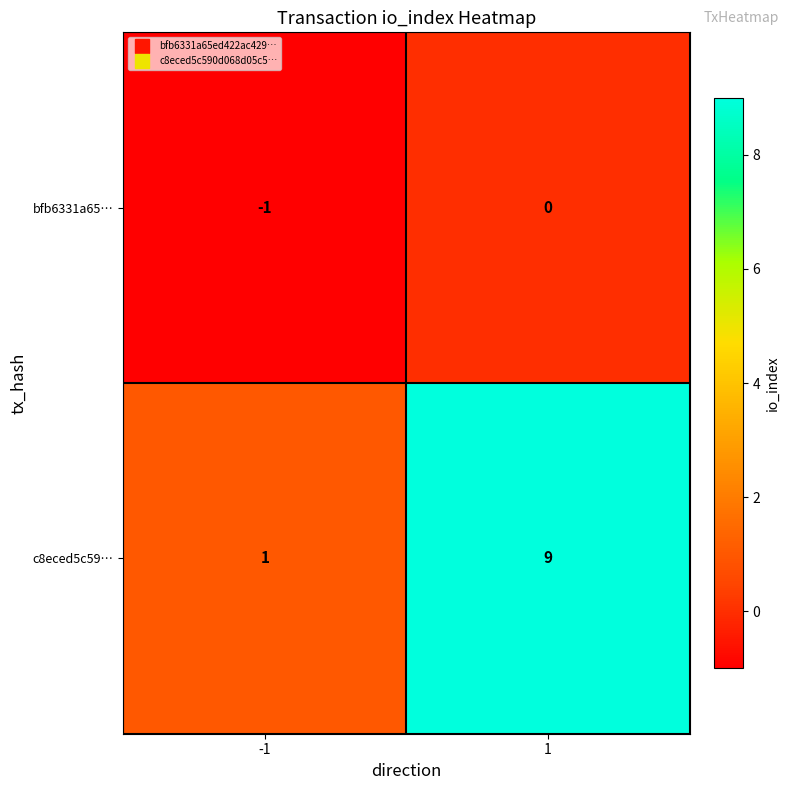

What is the sum of all c8eced5c59… values?

10